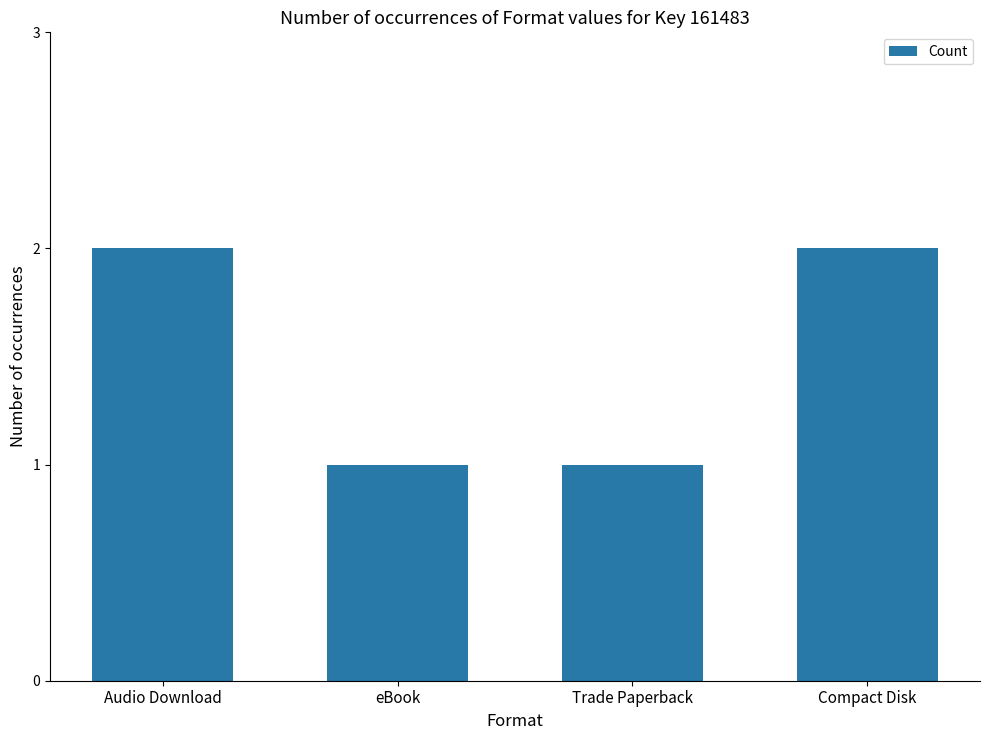

What is the sum of the values at Audio Download and eBook?

3